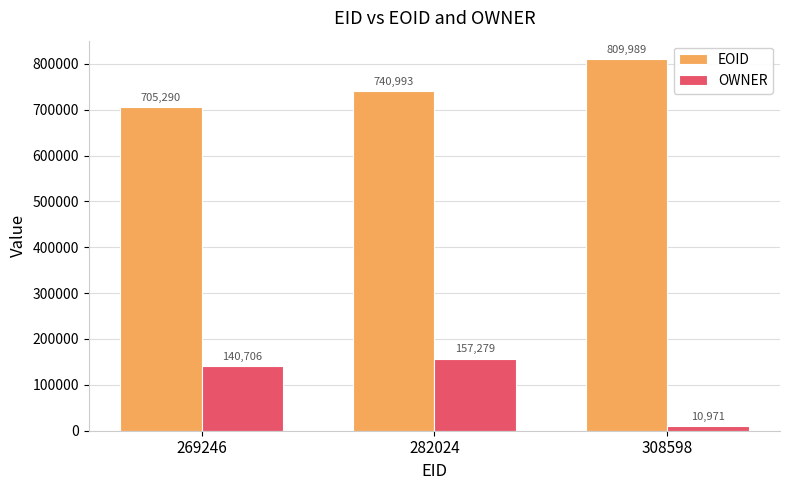

At how many categories does at least one series exceed 164583?

3